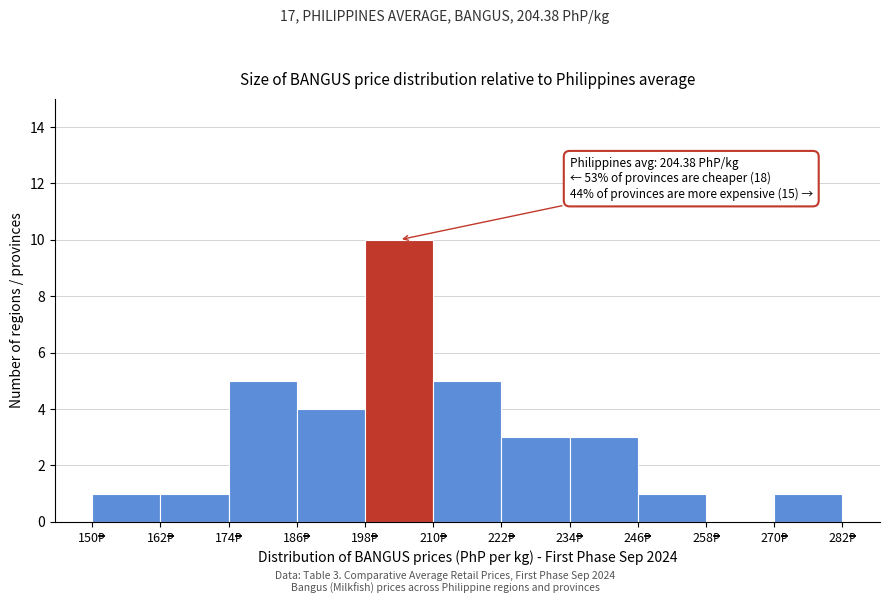

Which range on the x-axis has the tallest bar?

198 to 210